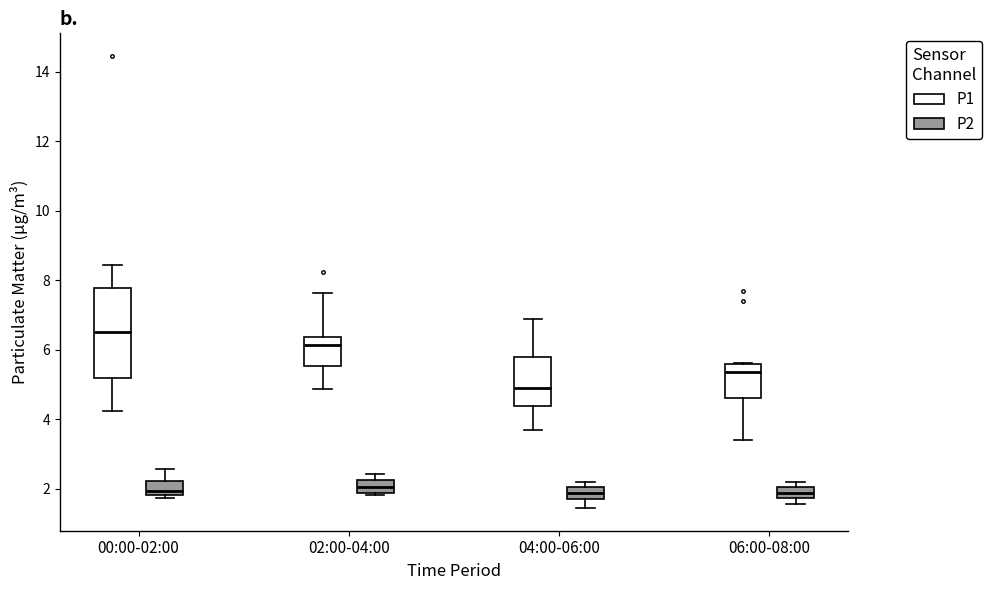

Reading left to right, transcribe this box plot: for each box, give where its median line is, the range the box spans, and where its two whiskers end, as read against the y-axis. The values are not printed on the chart, so give them approximately, as read against the axis.

00:00-02:00 (P1): median 6.6, box 5.2 to 7.8, whiskers 4.2 to 8.4
00:00-02:00 (P2): median 2.0, box 1.8 to 2.2, whiskers 1.8 (just below the box's lower edge) to 2.6
02:00-04:00 (P1): median 6.2, box 5.6 to 6.4, whiskers 4.8 to 7.6
02:00-04:00 (P2): median 2.0, box 1.8 to 2.2, whiskers 1.8 to 2.4
04:00-06:00 (P1): median 4.8, box 4.4 to 5.8, whiskers 3.8 to 6.8
04:00-06:00 (P2): median 1.8 (inside the box), box 1.8 to 2.0, whiskers 1.4 to 2.2
06:00-08:00 (P1): median 5.4, box 4.6 to 5.6, whiskers 3.4 to 5.6
06:00-08:00 (P2): median 1.8 (inside the box), box 1.8 to 2.0, whiskers 1.6 to 2.2